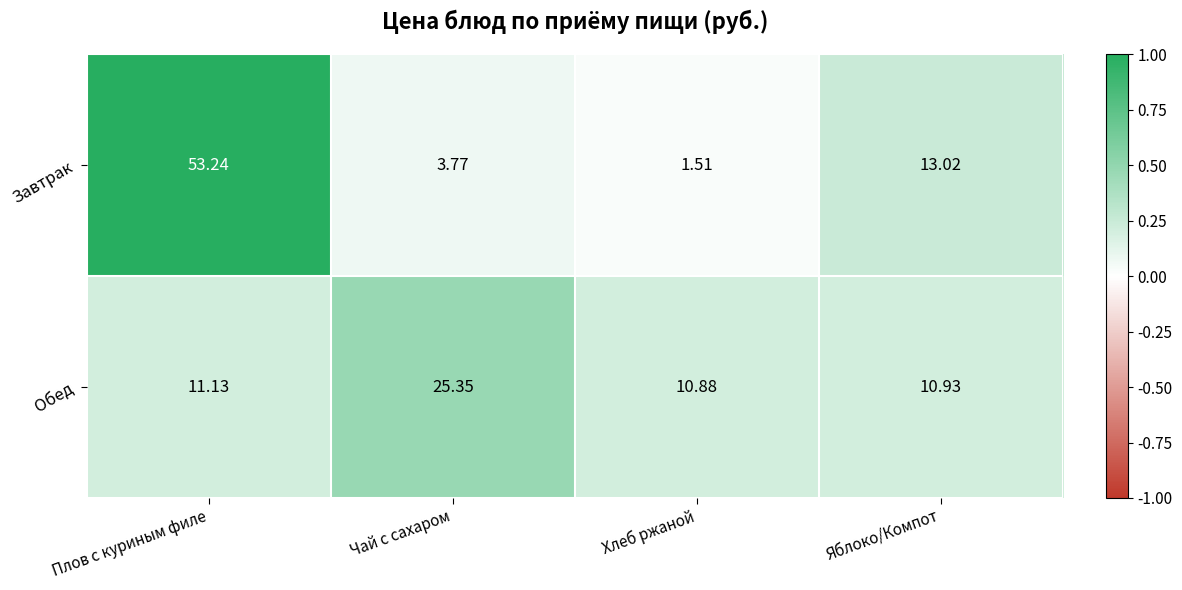

Is the value of Завтрак at Яблоко/Компот greater than the value of Обед at Чай с сахаром?

No